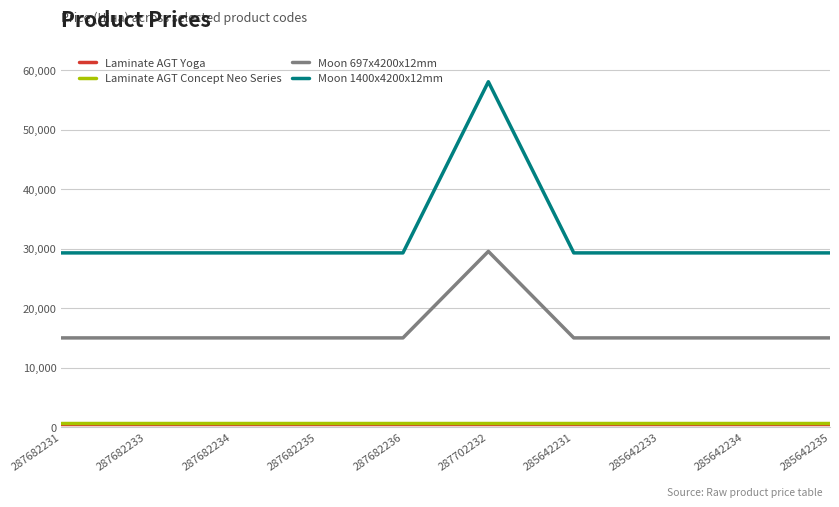

True or false: Moon 697x4200x12mm and Moon 1400x4200x12mm cross at least once.

False